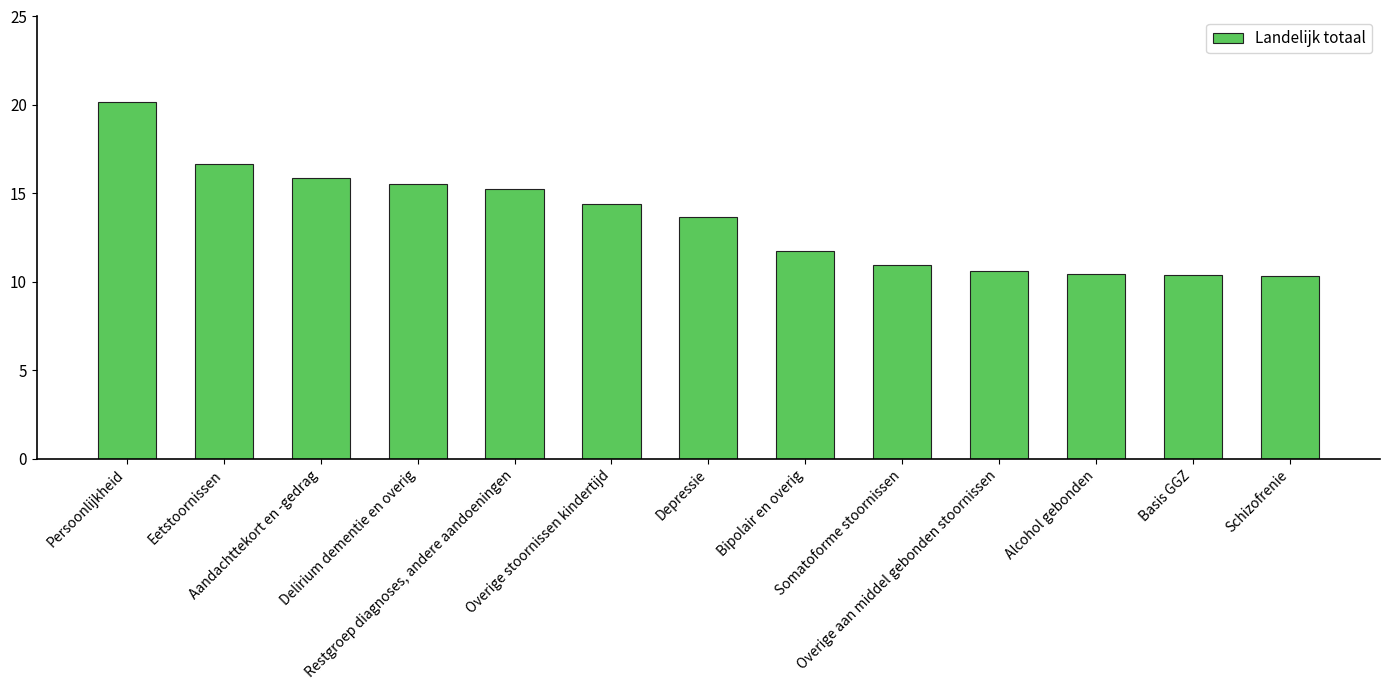

How many bars are there in total?

13